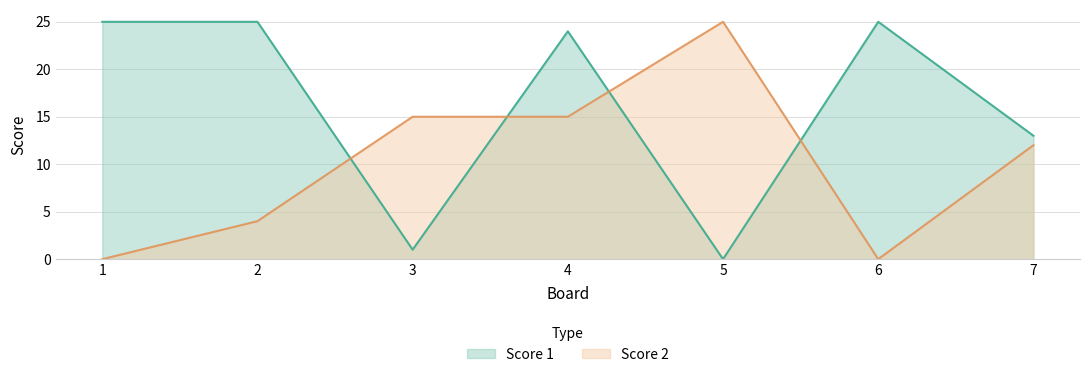

What is the difference between the second highest and second lowest values in the Score 2 series?

15